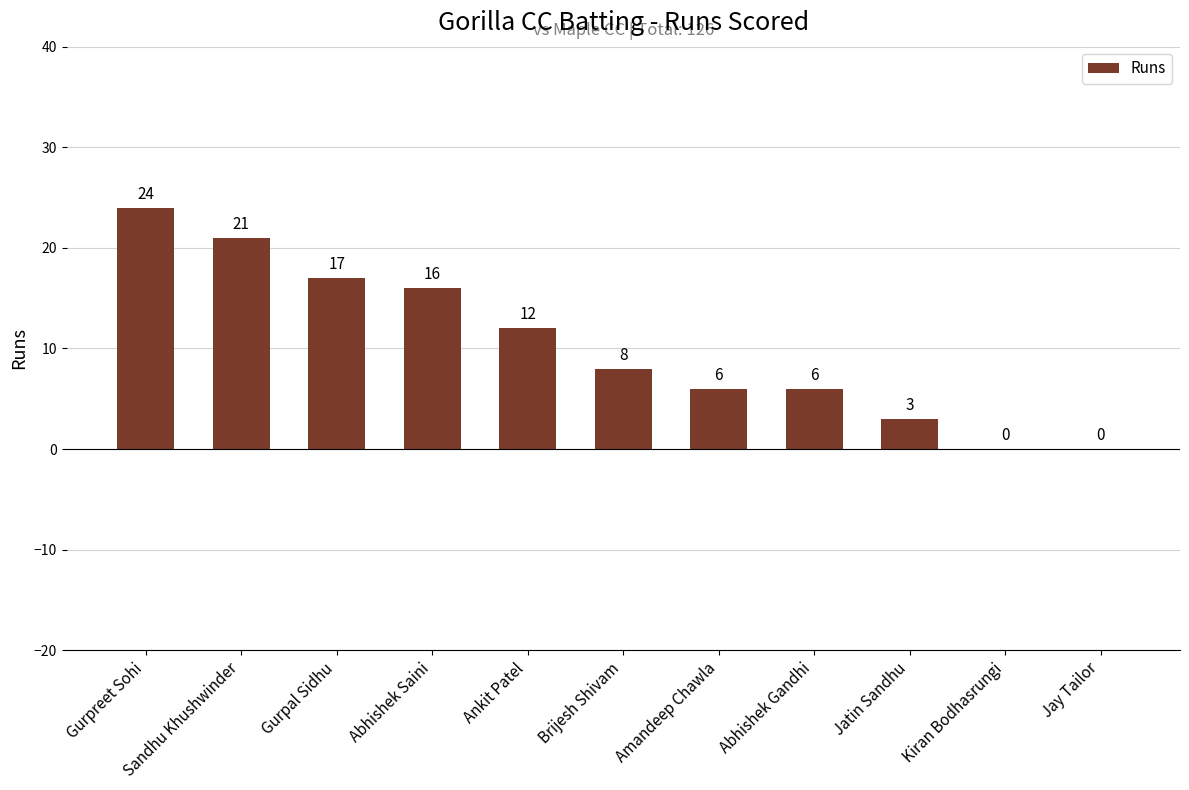

Reading left to right, what are all the values shown in this chart?

24	21	17	16	12	8	6	6	3	0	0